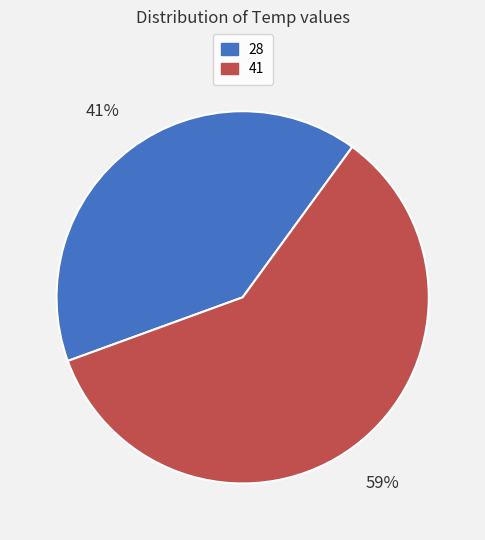

Does 28 account for over 50% of the chart?

No